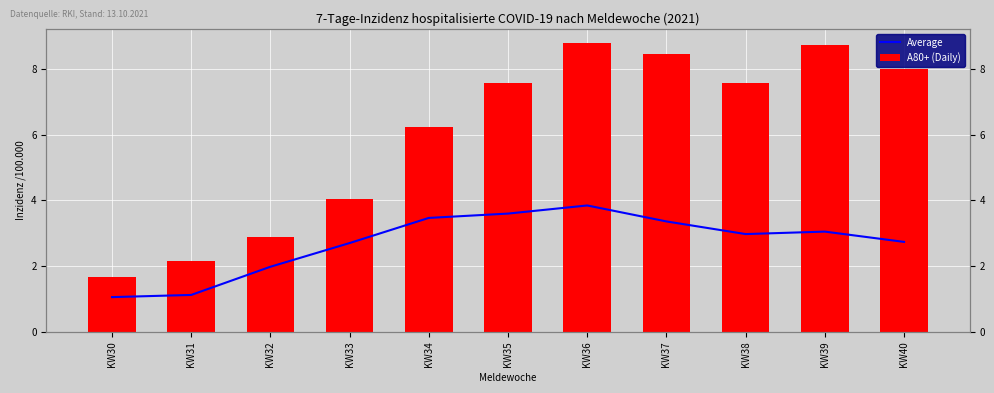

At which label is Average closest to 2?

KW32